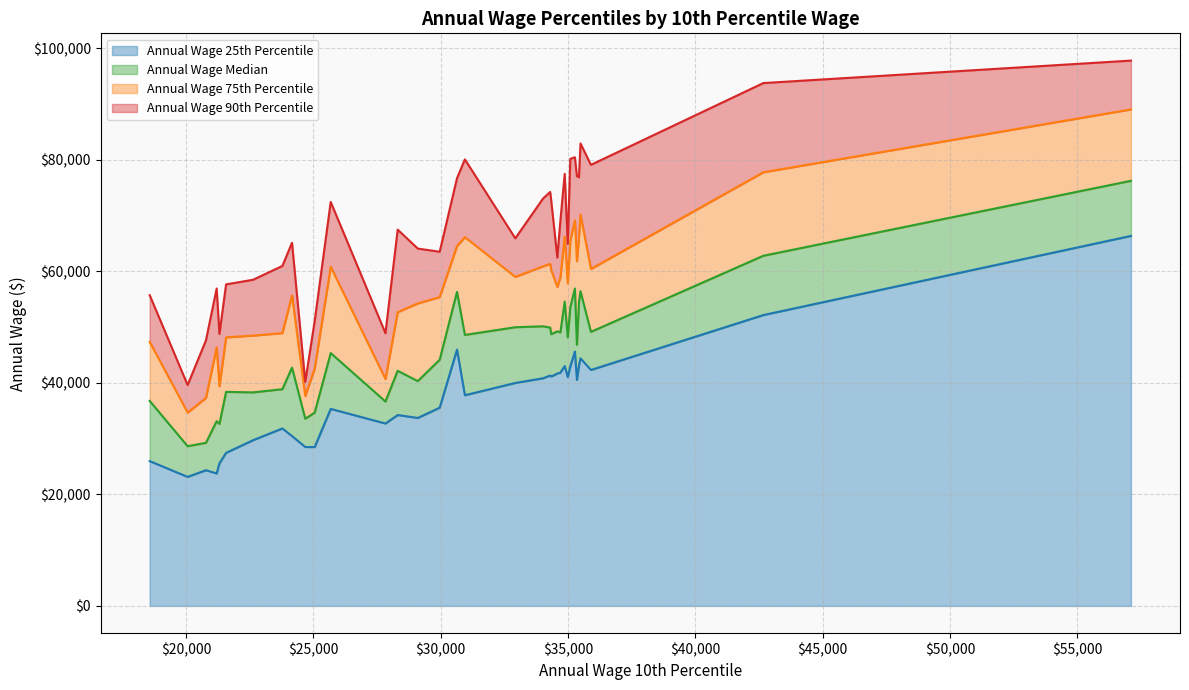

What is the difference between the Annual Wage 90th Percentile values at 7 and 11?

33430